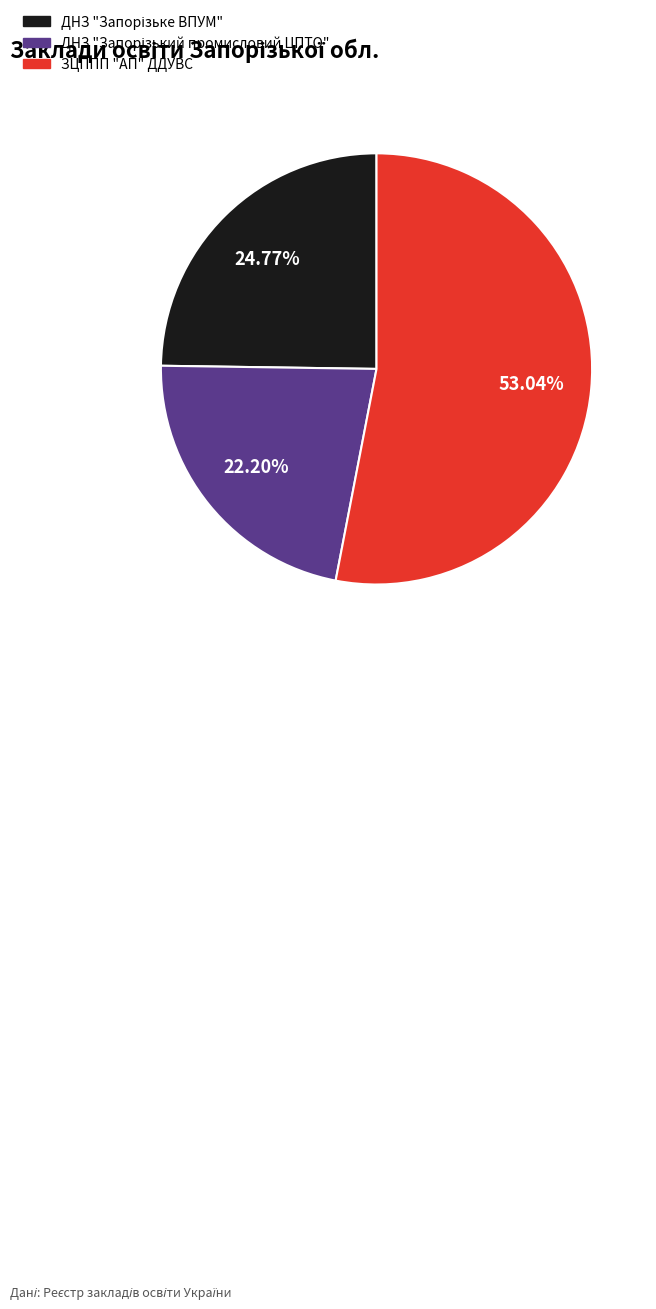

Which slice is the largest?

ЗЦППП "АП" ДДУВС